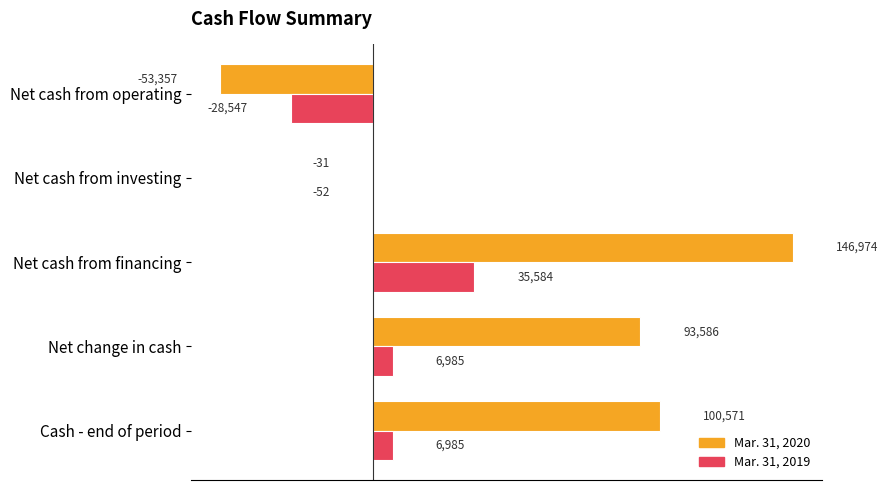

At which label does Mar. 31, 2020 reach its peak?

Net cash from financing